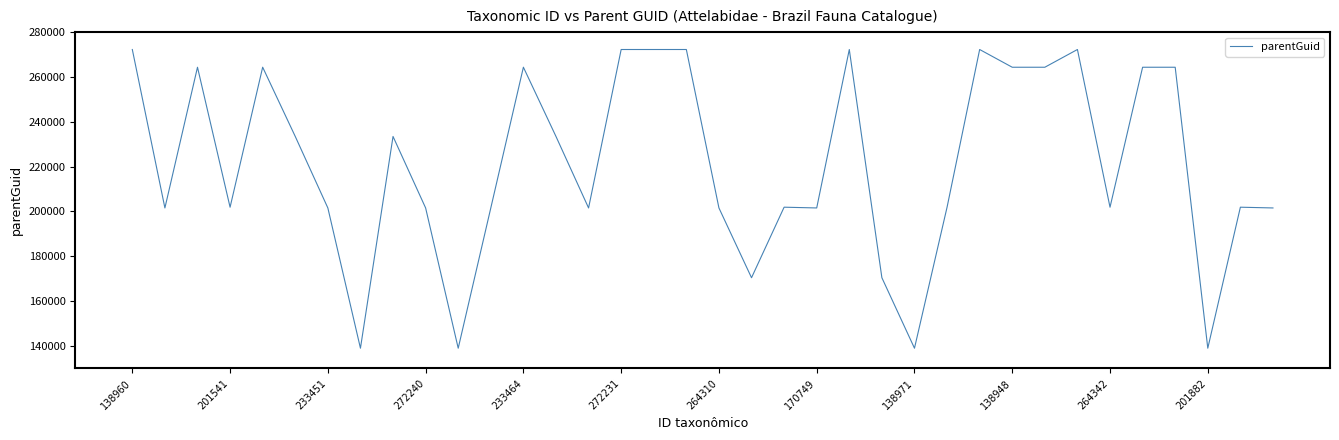

What is the difference between the maximum and minimum values?

133269